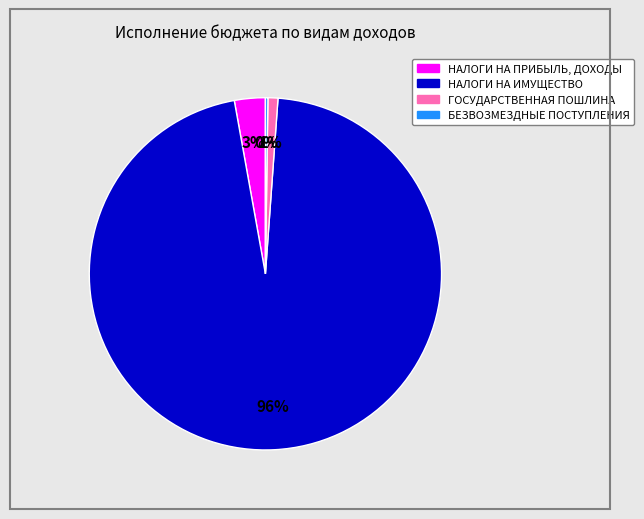

To the nearest percent, what is the average slice percentage?

25%